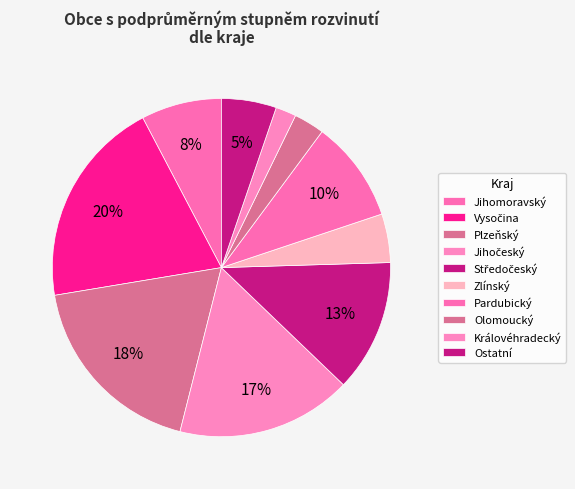

Does Plzeňský represent more than half of the total?

No